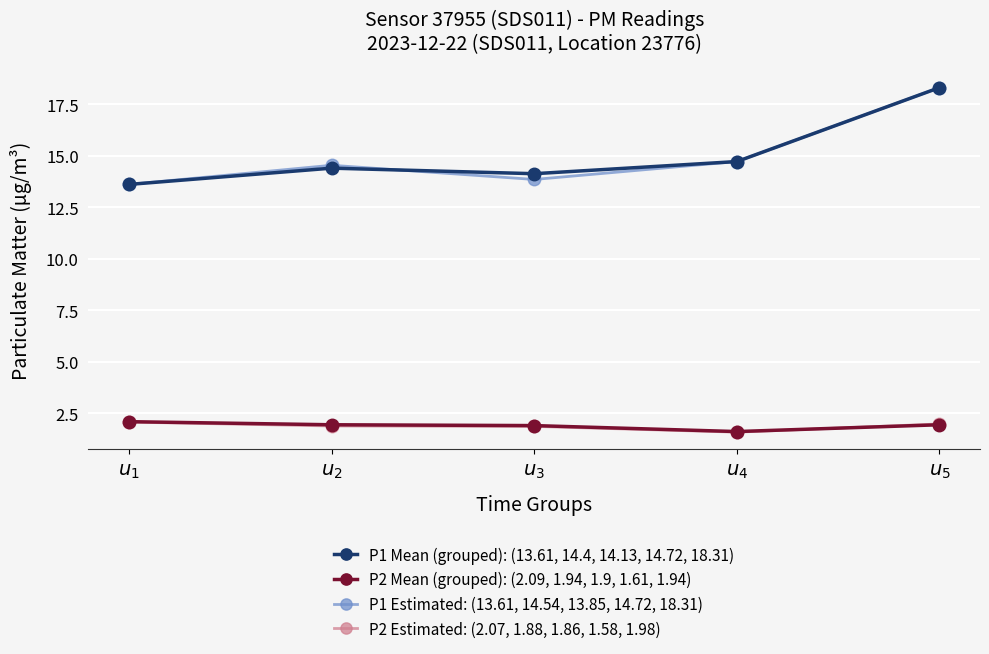

True or false: P1 Mean (grouped): (13.61, 14.4, 14.13, 14.72, 18.31) and P2 Estimated: (2.07, 1.88, 1.86, 1.58, 1.98) cross at least once.

False